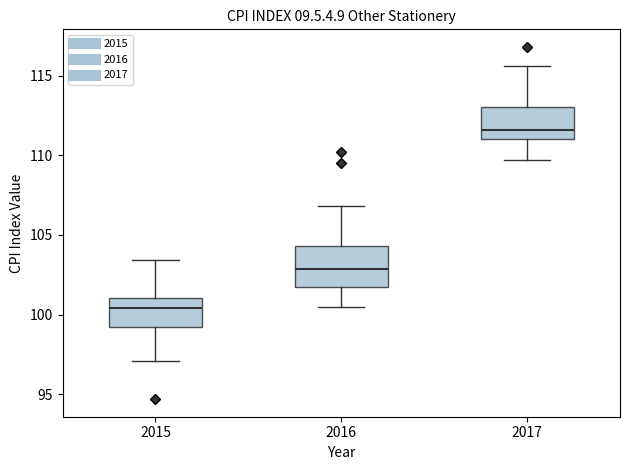

Which box's median line is the lowest?

2015